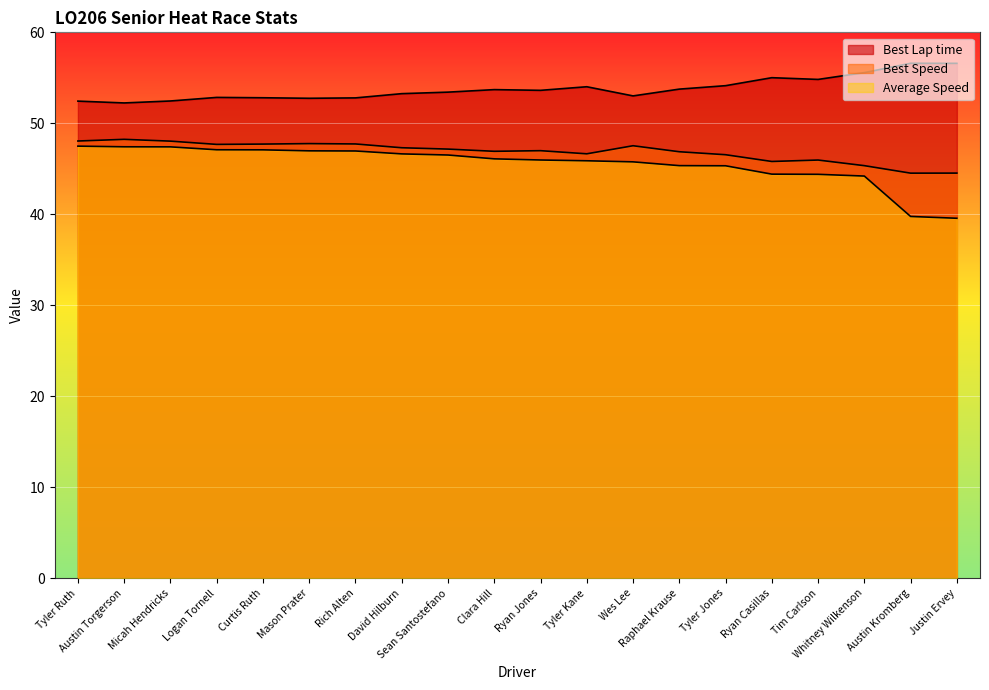

What is the sum of the Average Speed values at Ryan Casillas and Sean Santostefano?

90.9